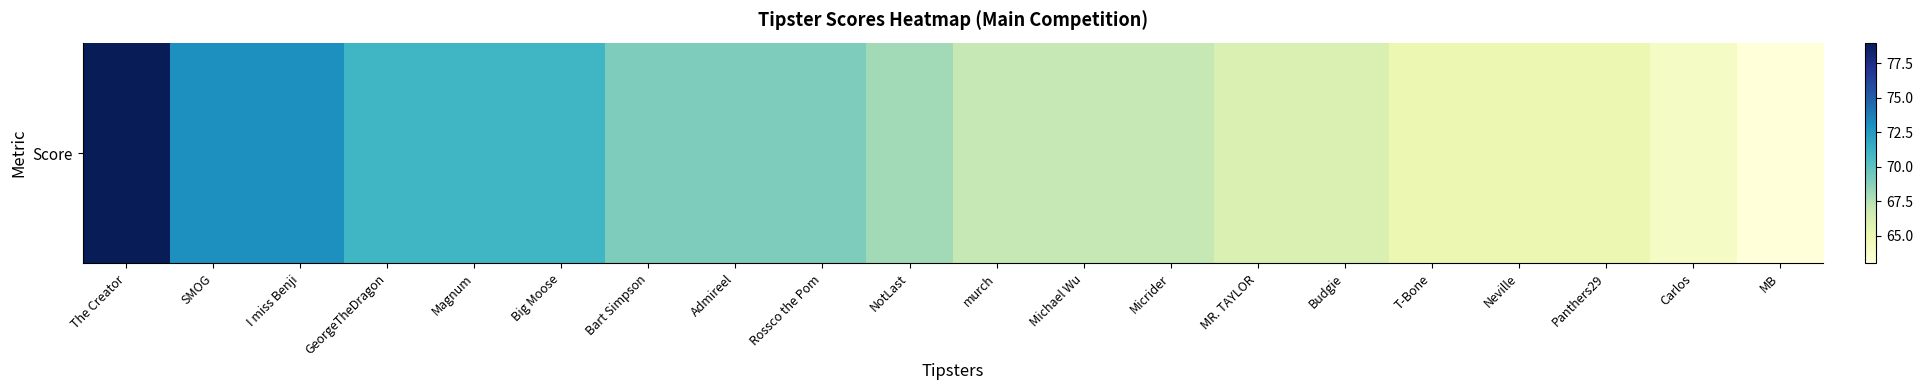

What is the sum of all values?

1368